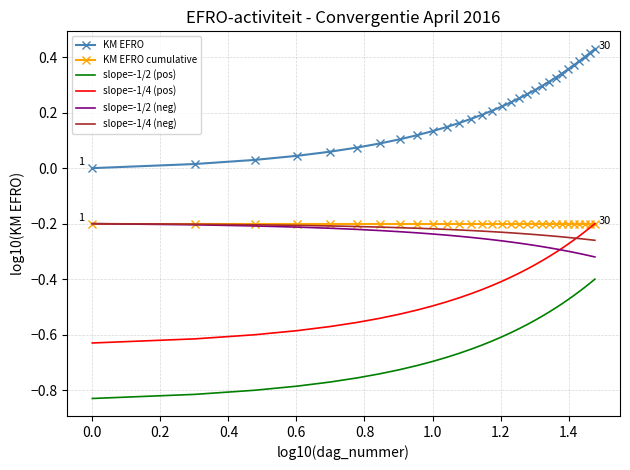

Which series has the largest total across all categories?

KM EFRO